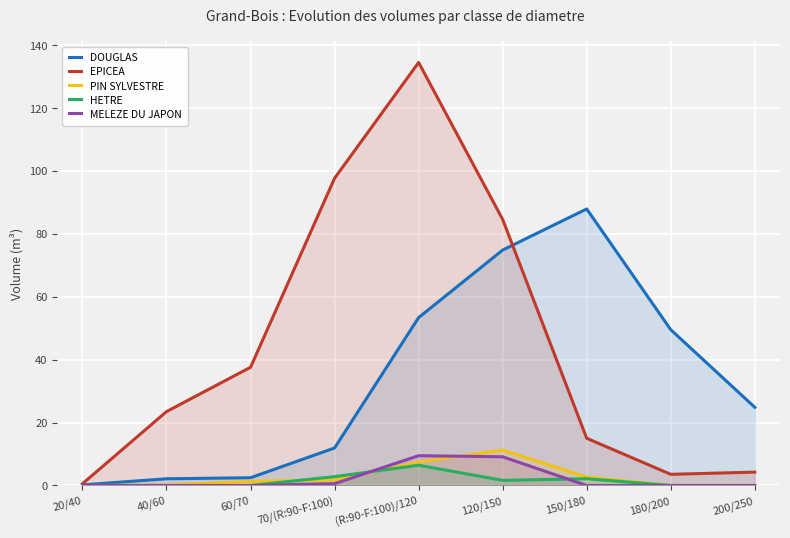

Where is DOUGLAS nearest to the value 44?

180/200